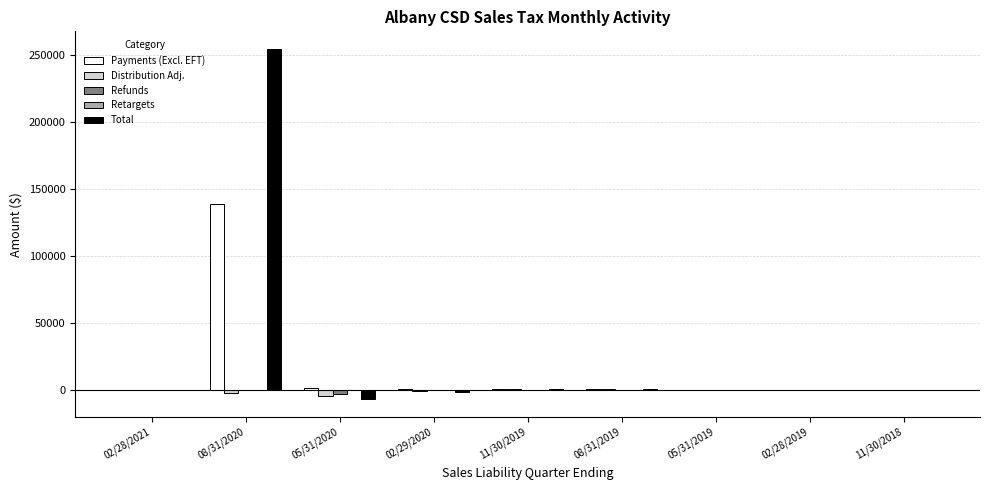

Which series has the largest total across all categories?

Total